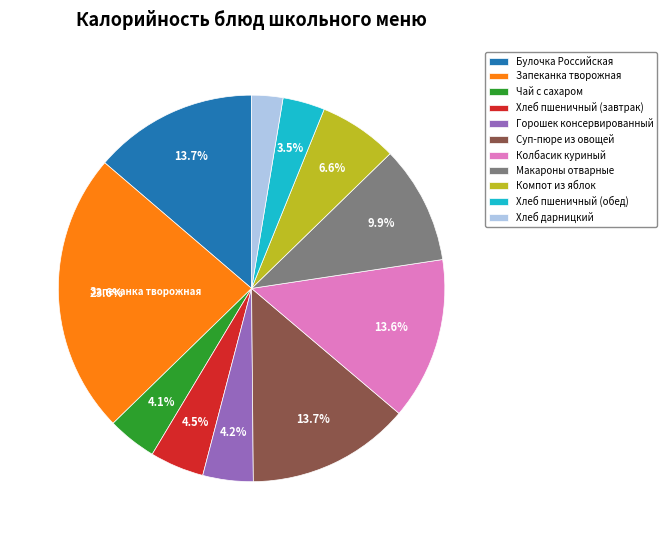

Approximately how many times larger is the value at Компот из яблок compared to Горошек консервированный?

1.6